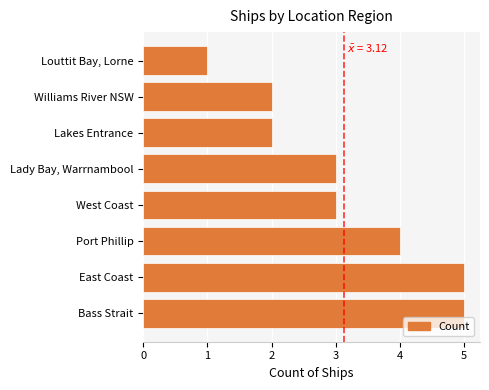

Read the value at East Coast.

5